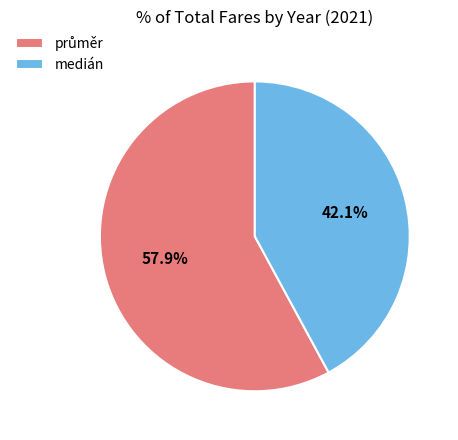

Does medián represent more than half of the total?

No